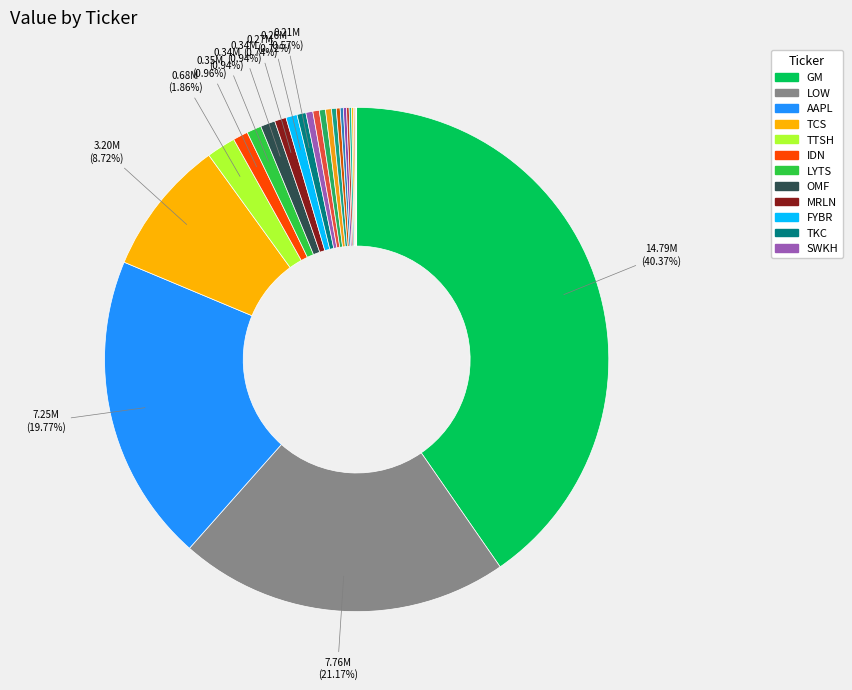

Count the number of slices in the pie.

27